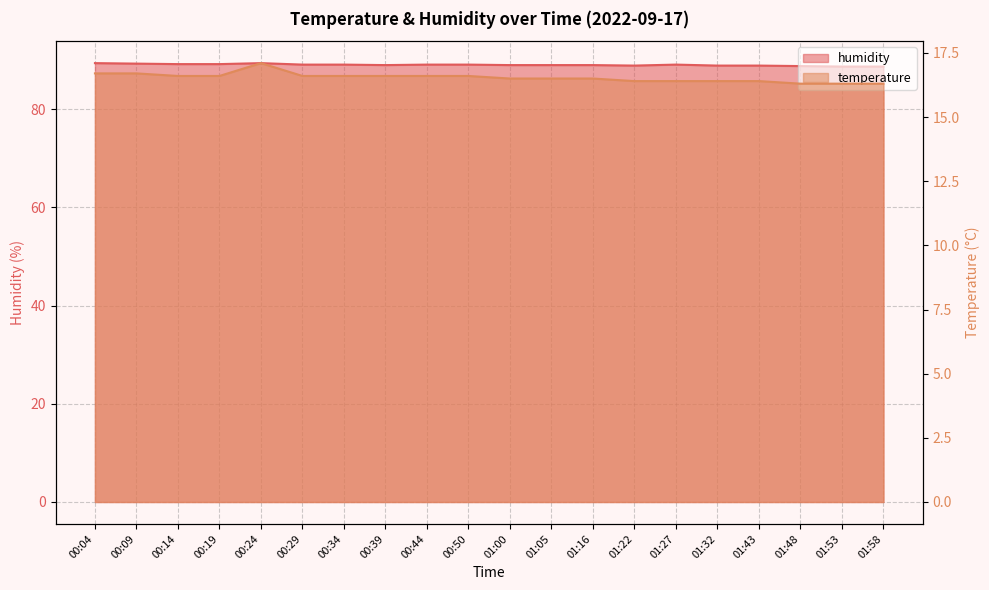

At how many categories does at least one series exceed 59?

20